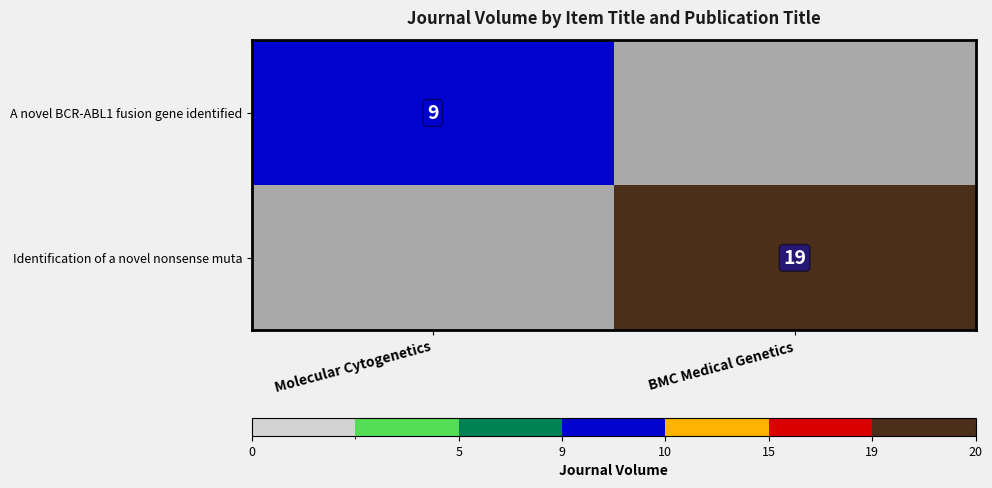

The Identification of a novel nonsense muta series shows 19 at BMC Medical Genetics. True or false?

True